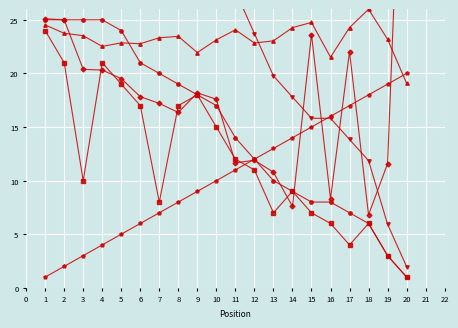

How many categories are shown in the chart?

20